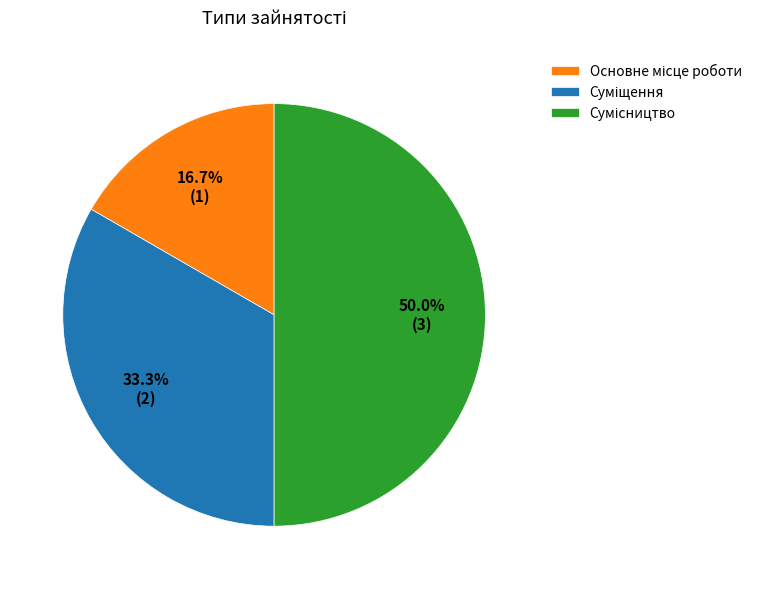

How many slices are in this pie chart?

3